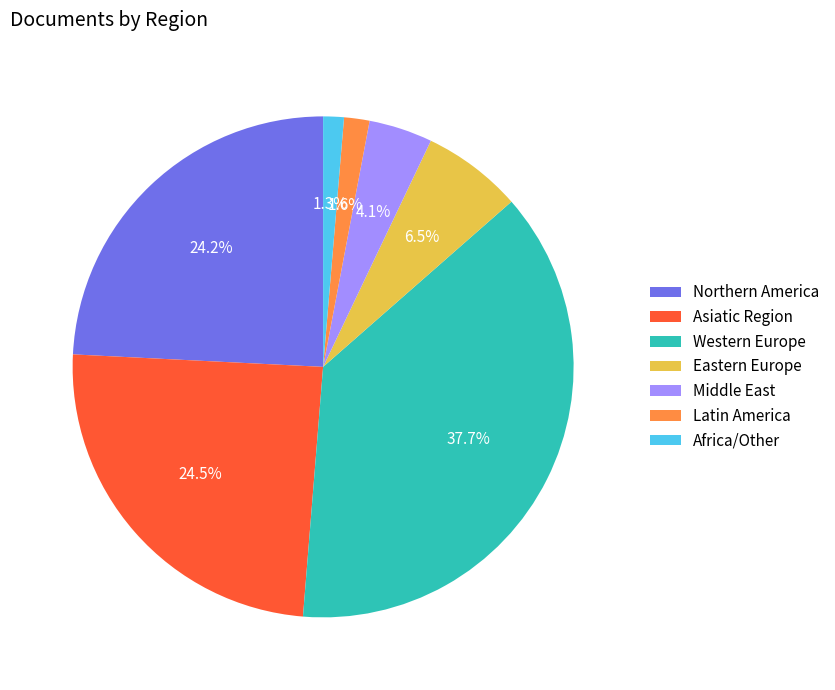

To the nearest percent, what is the combined percentage of Northern America and Asiatic Region?

49%